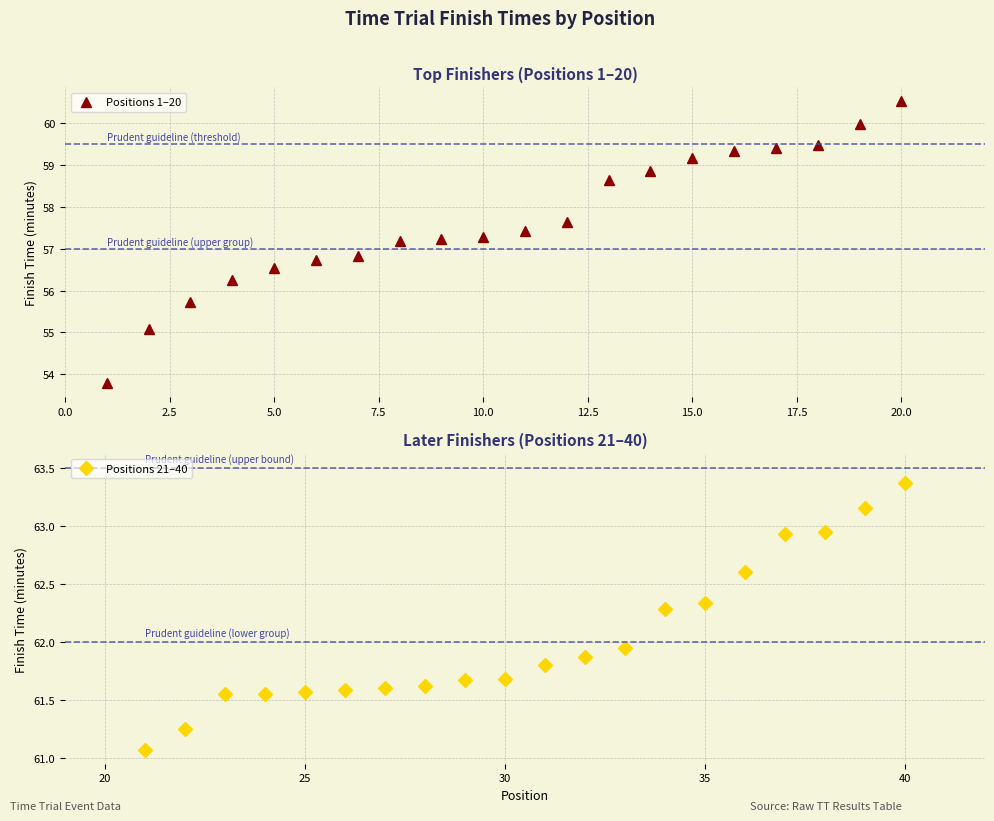

True or false: Positions 1–20 has a value of 20.2 at 15.0.

False